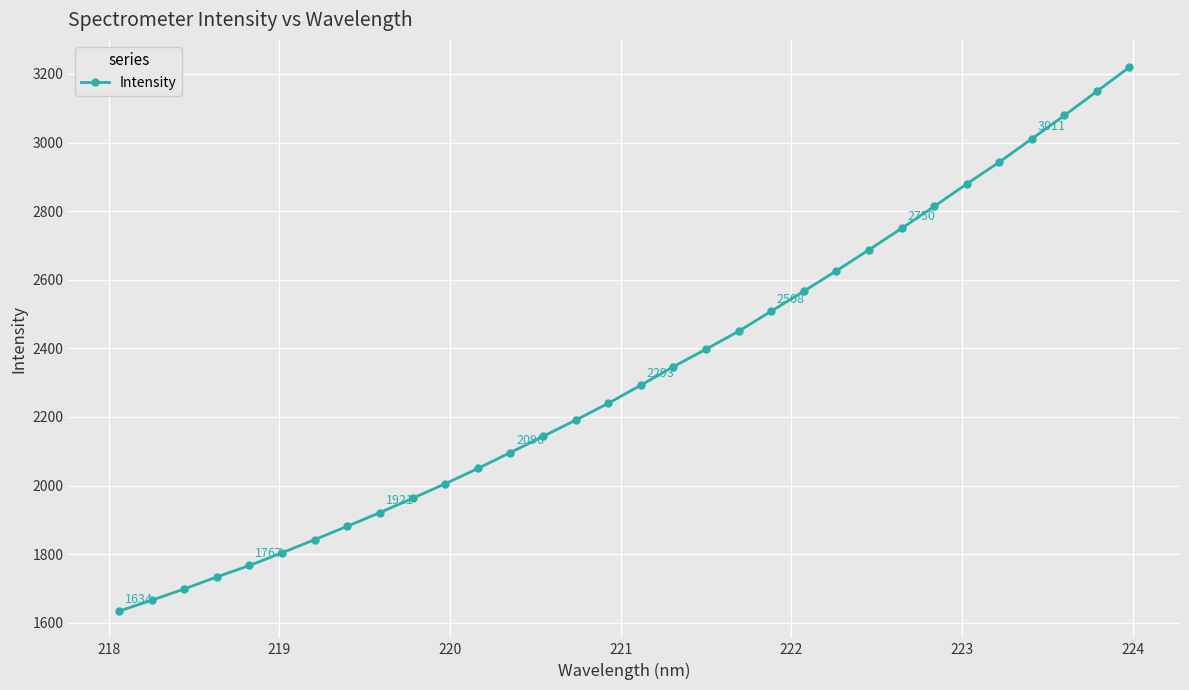

What is the value of the 23rd point from the left?

2626.1